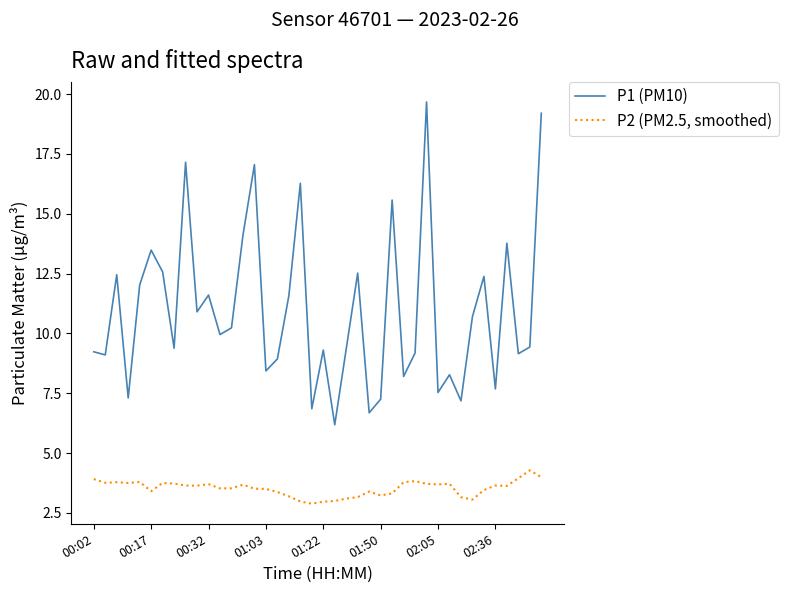

How many series are shown in this chart?

2